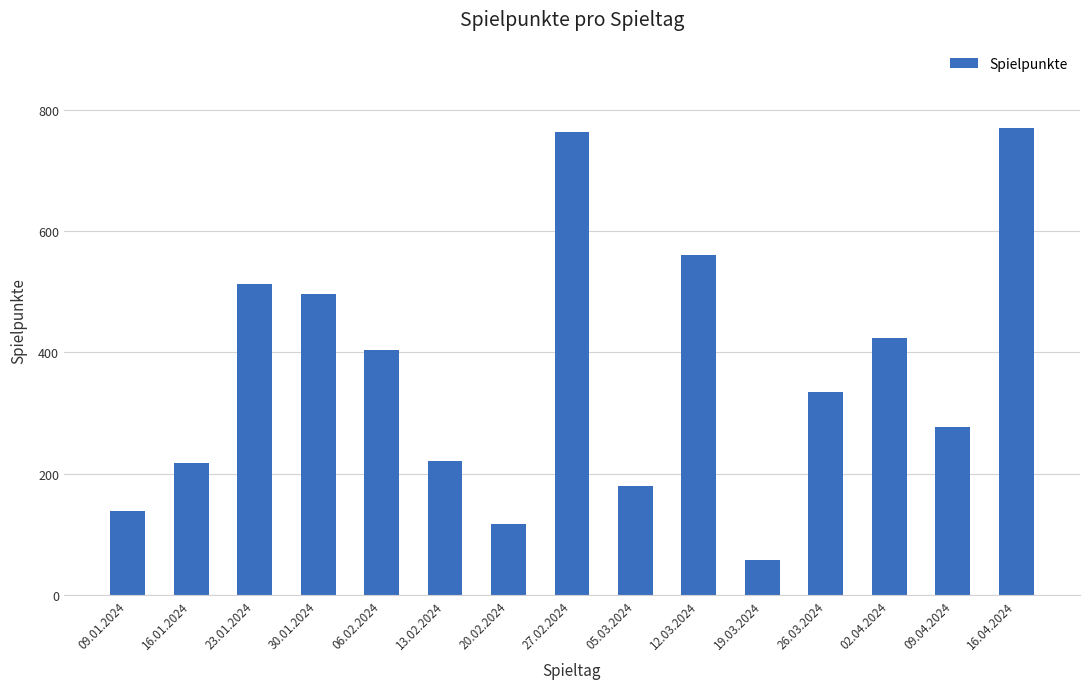

What is the value of the 14th bar from the left?

276